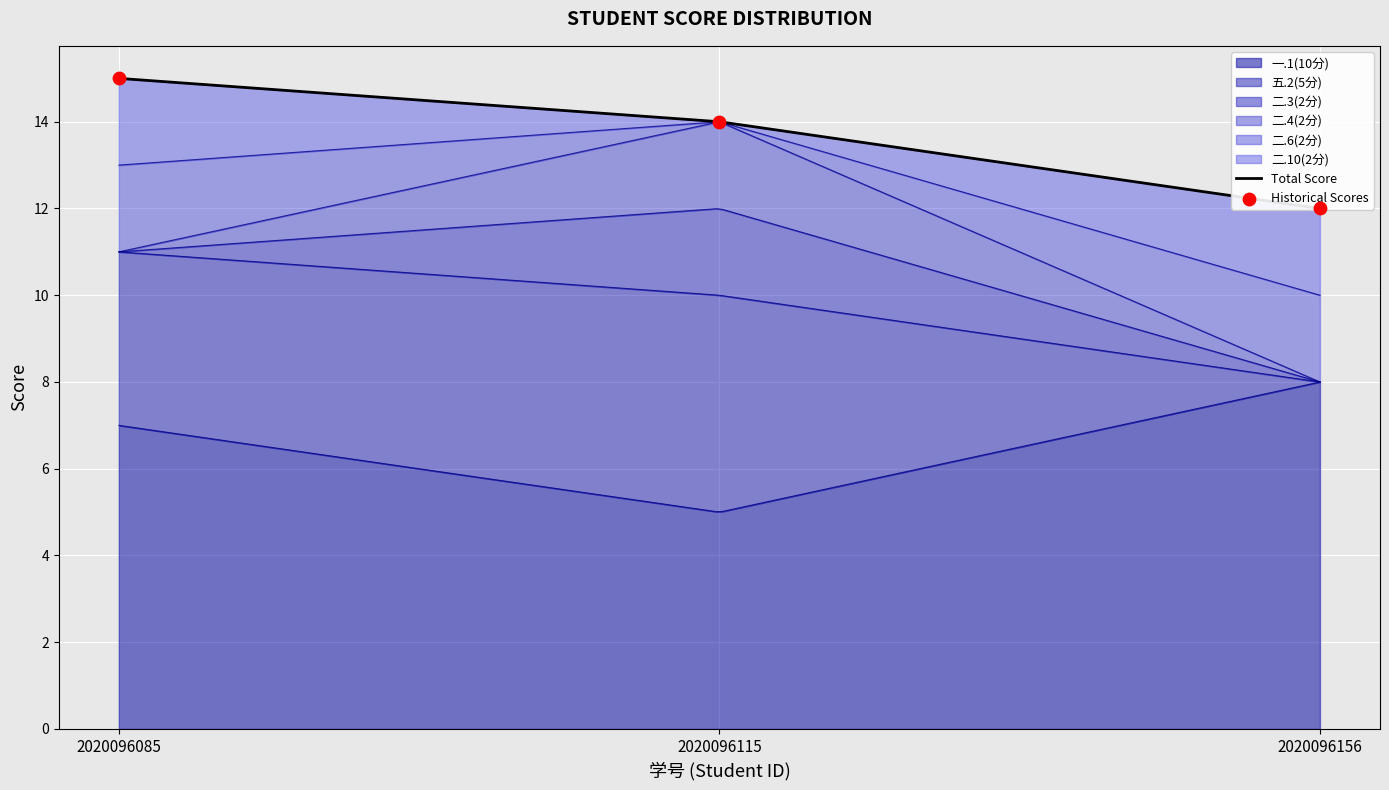

What are all the series names shown in the legend?

一.1(10分), 五.2(5分), 二.3(2分), 二.4(2分), 二.6(2分), 二.10(2分)